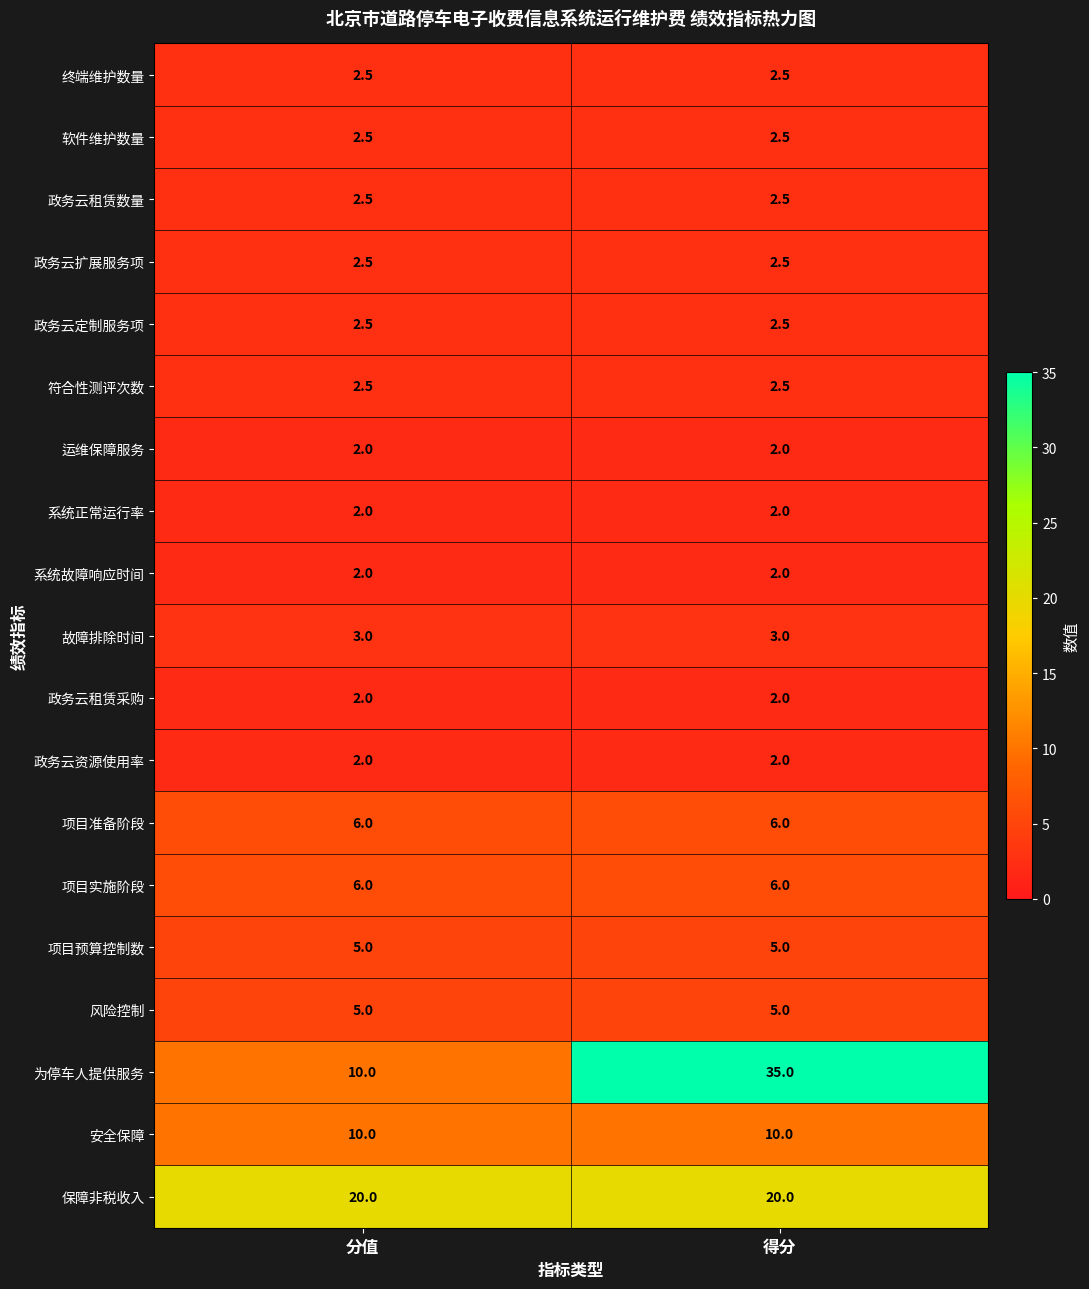

What is the lowest value of the 符合性测评次数 series?

2.5